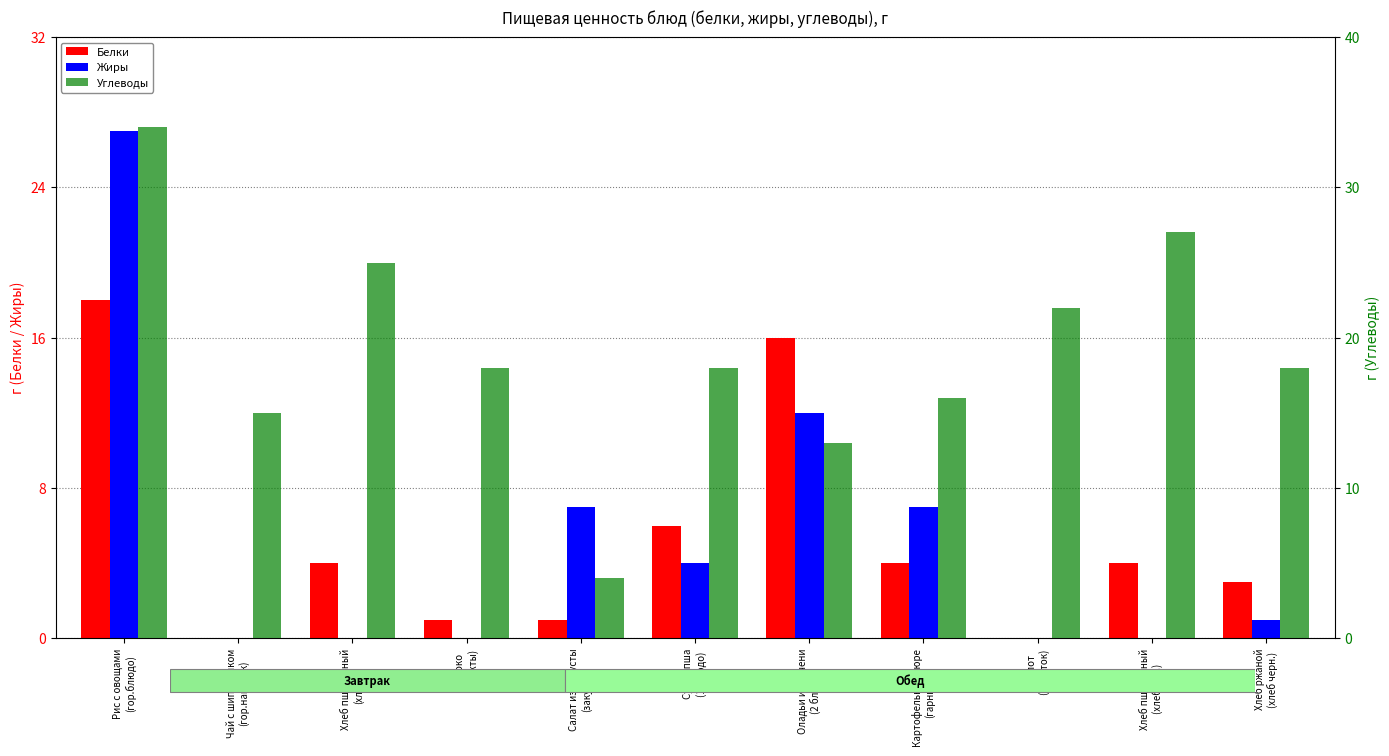

The value of Углеводы at Рис с овощами
(гор.блюдо) is 34. True or false?

True